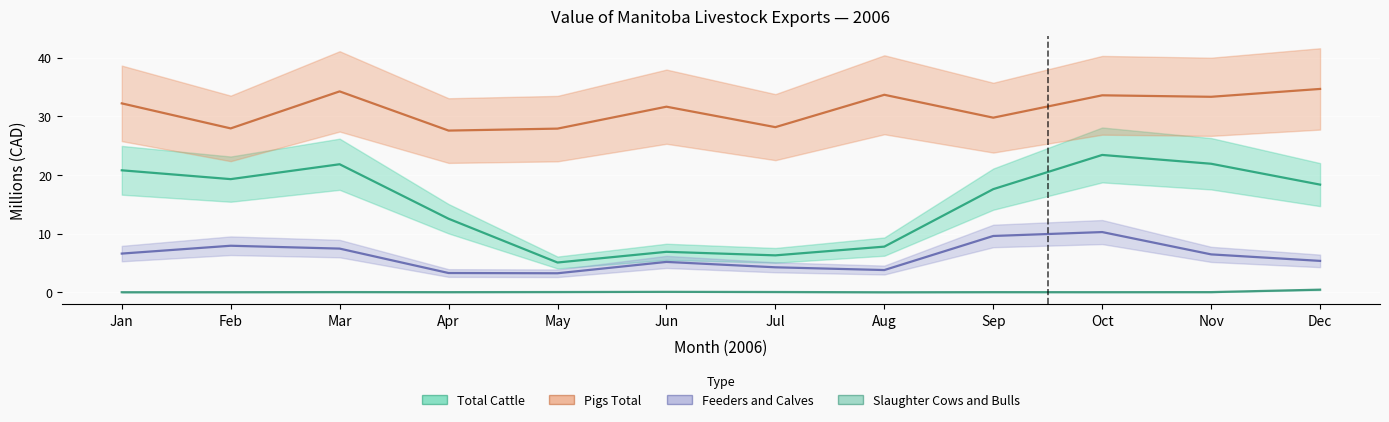

True or false: Pigs Total and Feeders and Calves intersect in this chart.

False